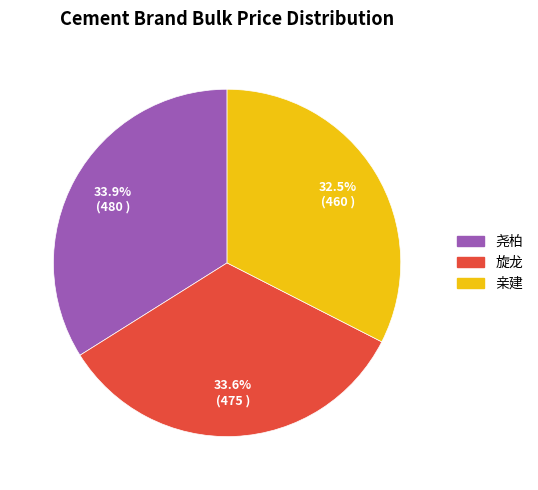

Which slice is the smallest?

亲建